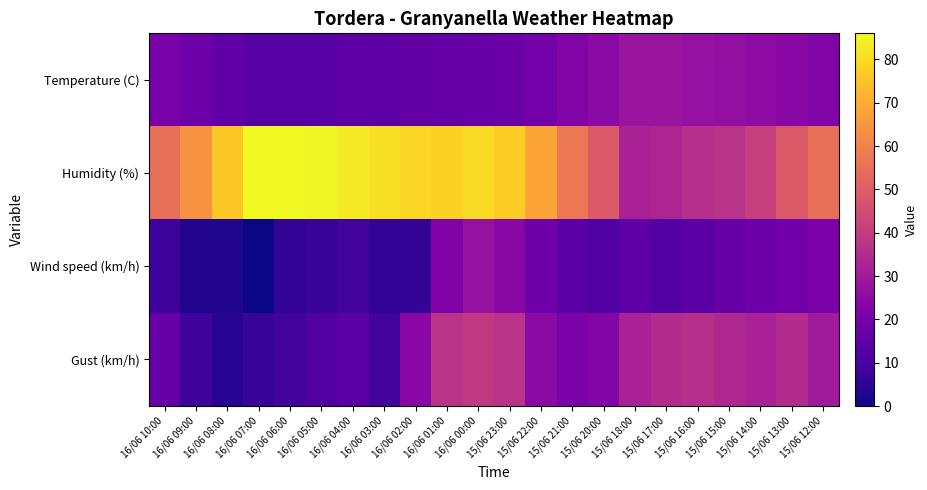

Reading left to right, extract all data points from this chart.

Temperature (C): 16/06 10:00=20.6	16/06 09:00=18.0	16/06 08:00=15.3	16/06 07:00=13.4	16/06 06:00=13.4	16/06 05:00=13.4	16/06 04:00=14.5	16/06 03:00=14.9	16/06 02:00=15.7	16/06 01:00=16.4	16/06 00:00=16.8	15/06 23:00=17.6	15/06 22:00=19.4	15/06 21:00=22.3	15/06 20:00=24.6	15/06 18:00=28.5	15/06 17:00=28.3	15/06 16:00=27.1	15/06 15:00=26.3	15/06 14:00=25.2	15/06 13:00=24.2	15/06 12:00=22.3
Humidity (%): 16/06 10:00=55.0	16/06 09:00=64.0	16/06 08:00=76.0	16/06 07:00=86.0	16/06 06:00=86.0	16/06 05:00=85.0	16/06 04:00=83.0	16/06 03:00=81.0	16/06 02:00=79.0	16/06 01:00=78.0	16/06 00:00=80.0	15/06 23:00=77.0	15/06 22:00=68.0	15/06 21:00=57.0	15/06 20:00=49.0	15/06 18:00=32.0	15/06 17:00=33.0	15/06 16:00=36.0	15/06 15:00=37.0	15/06 14:00=41.0	15/06 13:00=49.0	15/06 12:00=55.0
Wind speed (km/h): 16/06 10:00=8.0	16/06 09:00=3.0	16/06 08:00=3.0	16/06 07:00=0.0	16/06 06:00=6.0	16/06 05:00=7.0	16/06 04:00=9.0	16/06 03:00=6.0	16/06 02:00=6.0	16/06 01:00=22.0	16/06 00:00=27.0	15/06 23:00=24.0	15/06 22:00=18.0	15/06 21:00=14.0	15/06 20:00=12.0	15/06 18:00=15.0	15/06 17:00=12.0	15/06 16:00=14.0	15/06 15:00=17.0	15/06 14:00=18.0	15/06 13:00=19.0	15/06 12:00=21.0
Gust (km/h): 16/06 10:00=17.0	16/06 09:00=8.0	16/06 08:00=4.0	16/06 07:00=7.0	16/06 06:00=9.0	16/06 05:00=12.0	16/06 04:00=14.0	16/06 03:00=9.0	16/06 02:00=24.0	16/06 01:00=37.0	16/06 00:00=39.0	15/06 23:00=37.0	15/06 22:00=25.0	15/06 21:00=21.0	15/06 20:00=23.0	15/06 18:00=32.0	15/06 17:00=35.0	15/06 16:00=36.0	15/06 15:00=34.0	15/06 14:00=32.0	15/06 13:00=35.0	15/06 12:00=30.0